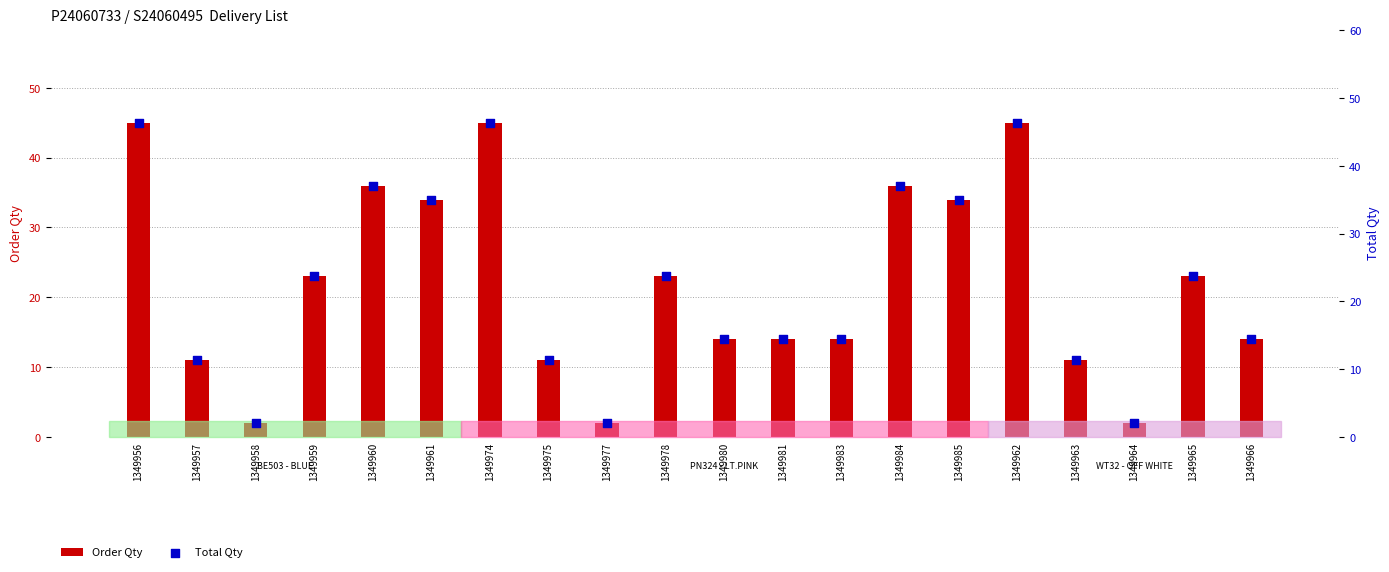

Which series has the widest spread of Y values?

Total Qty